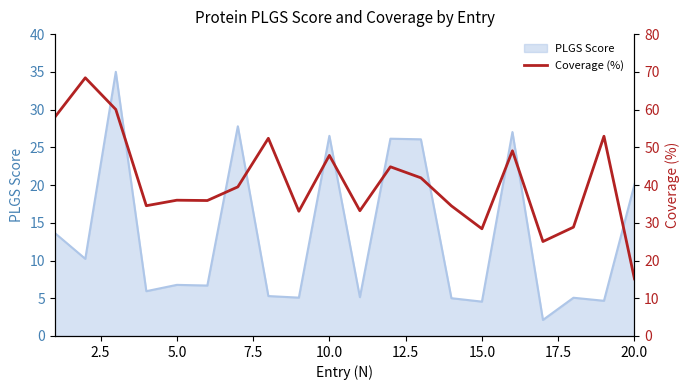

What is the highest value of the PLGS Score series?

35.0